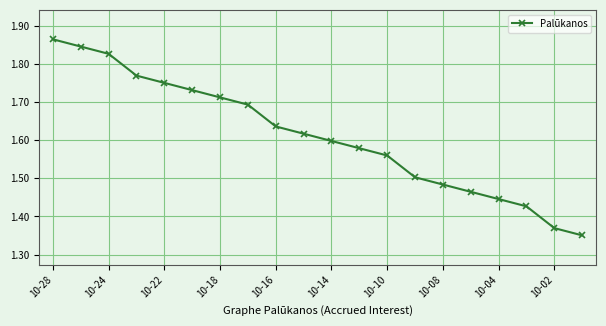

True or false: there are more than 1 points higher than both neighbors.

False